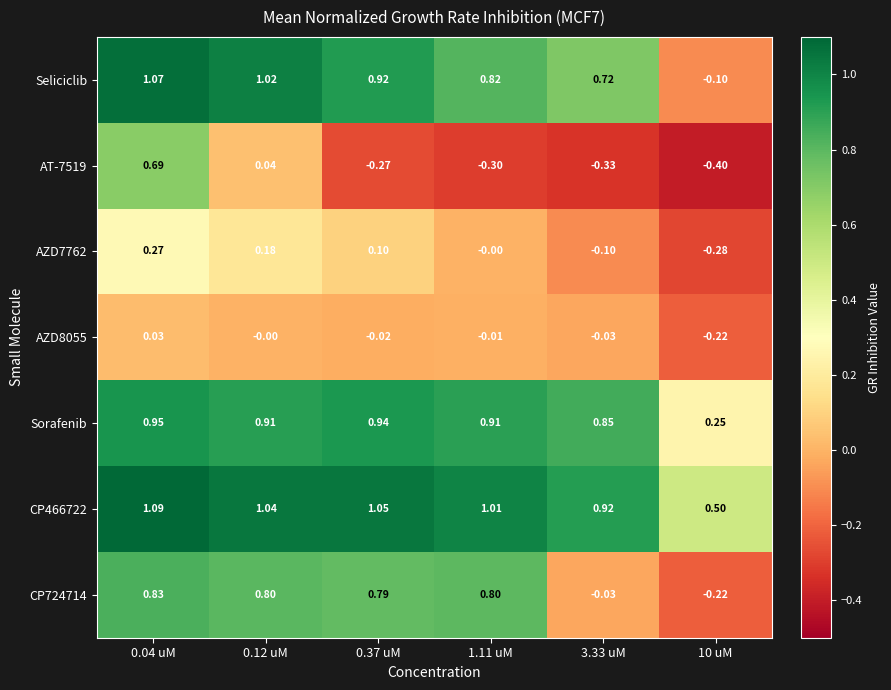

Is the value of AT-7519 at 0.04 uM greater than the value of AZD8055 at 0.37 uM?

Yes